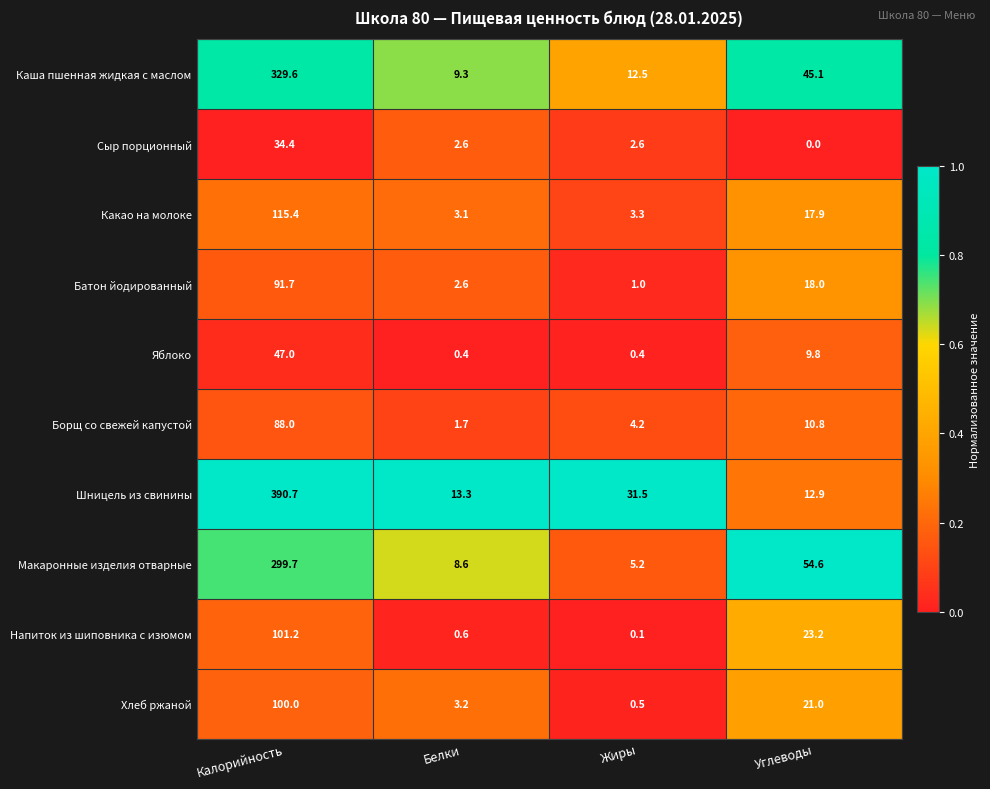

How many categories are shown in the chart?

4